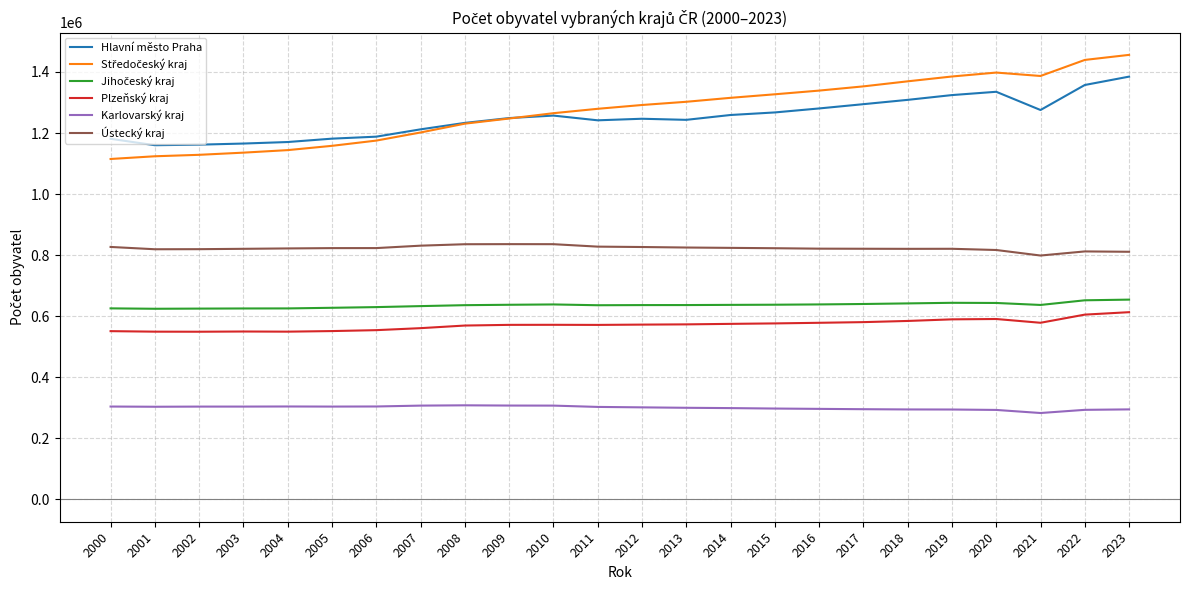

What is the greatest value displayed?

1455940